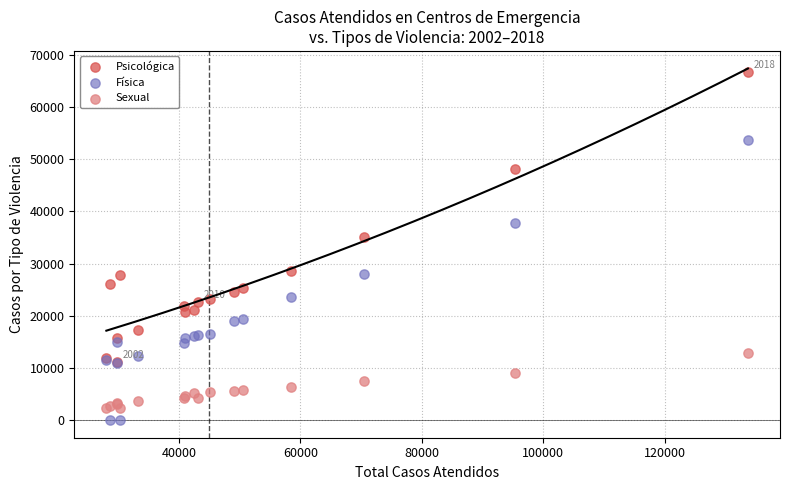

Across all series, what Y value is closest to 33314?

35023